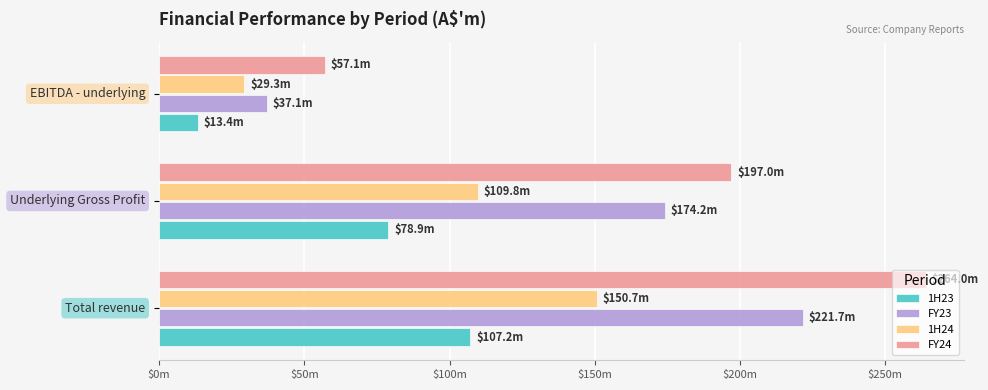

What are all the series names shown in the legend?

1H23, FY23, 1H24, FY24